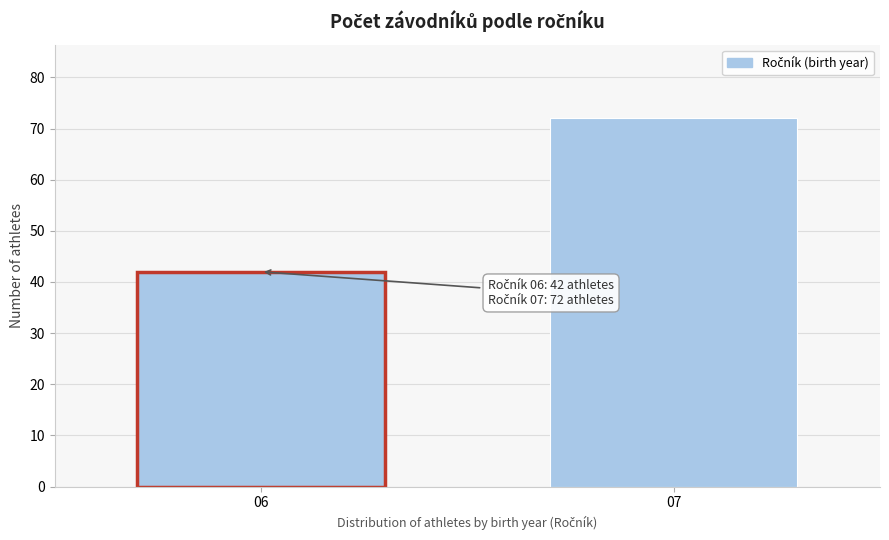

Reading left to right, transcribe all the data shown in this chart.

06=42	07=72